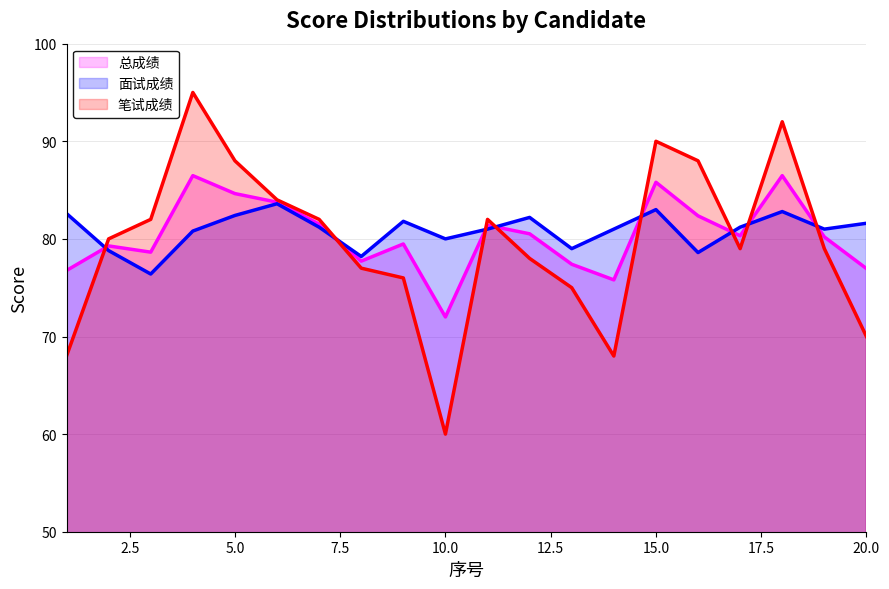

Is it true that 面试成绩 equals 117.8 at 7?

False